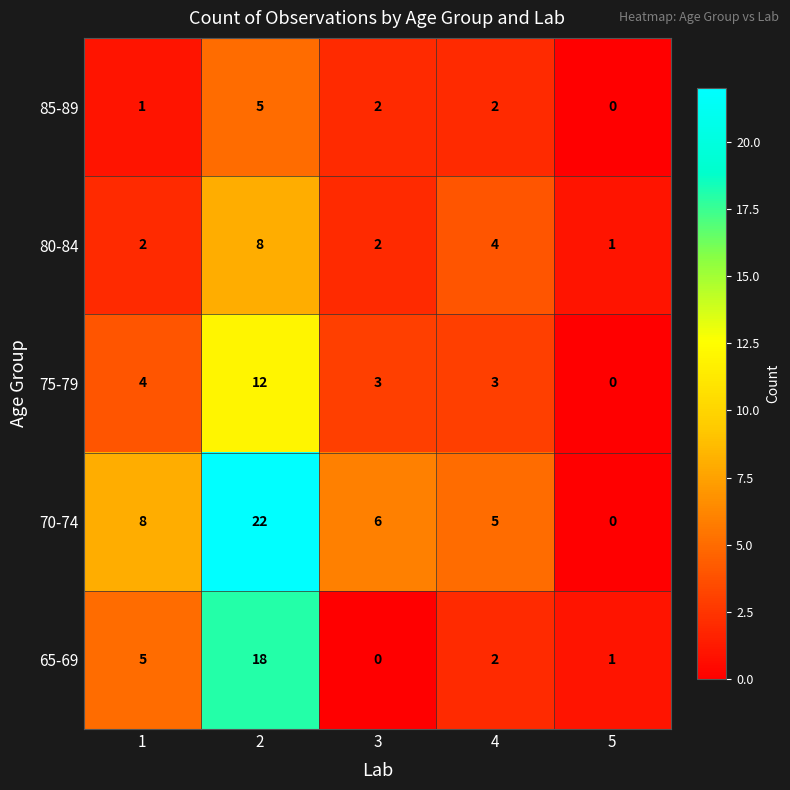

Is it true that 80-84 equals 5 at 4?

False